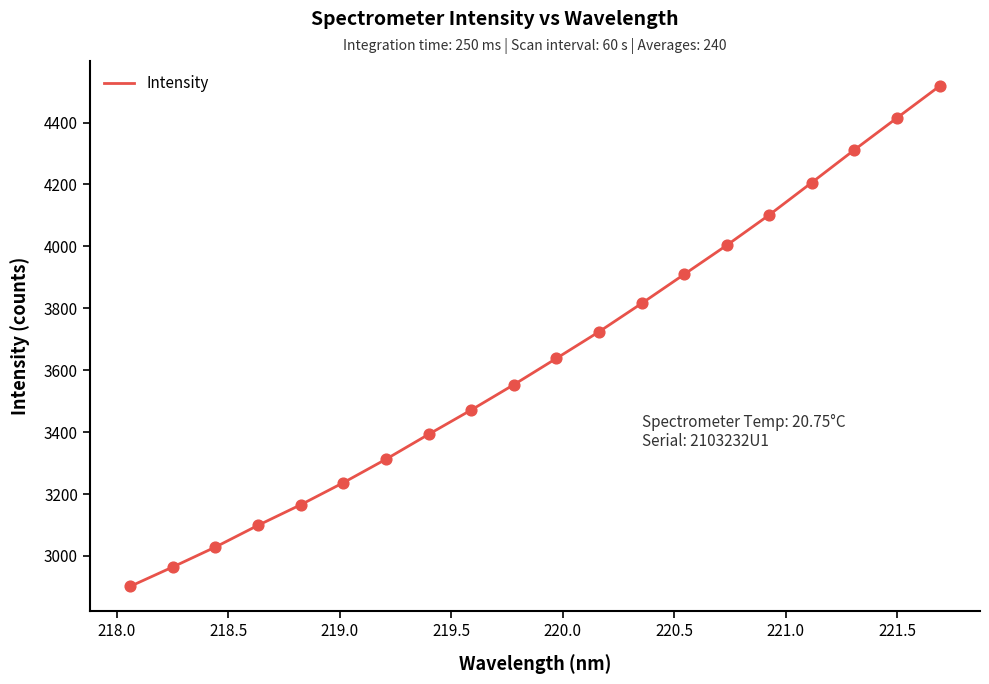

What is the minimum value shown in the chart?

2901.8